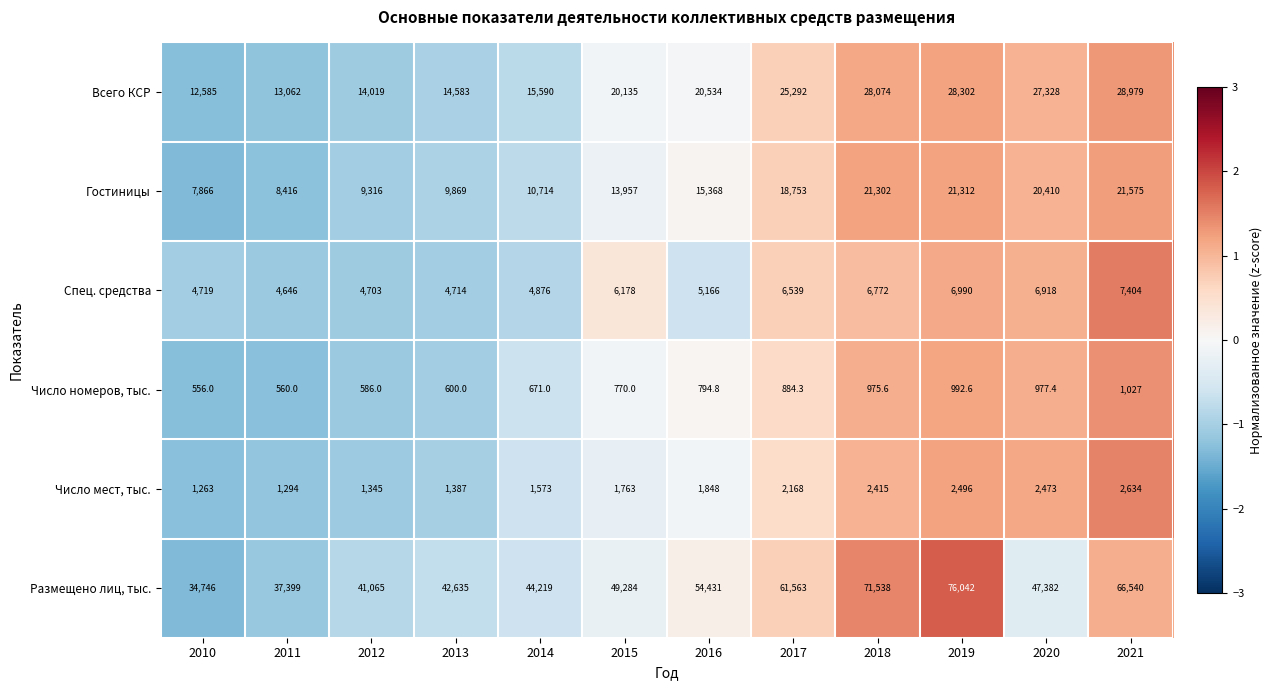

Where is Число номеров, тыс. nearest to the value 791?

2016